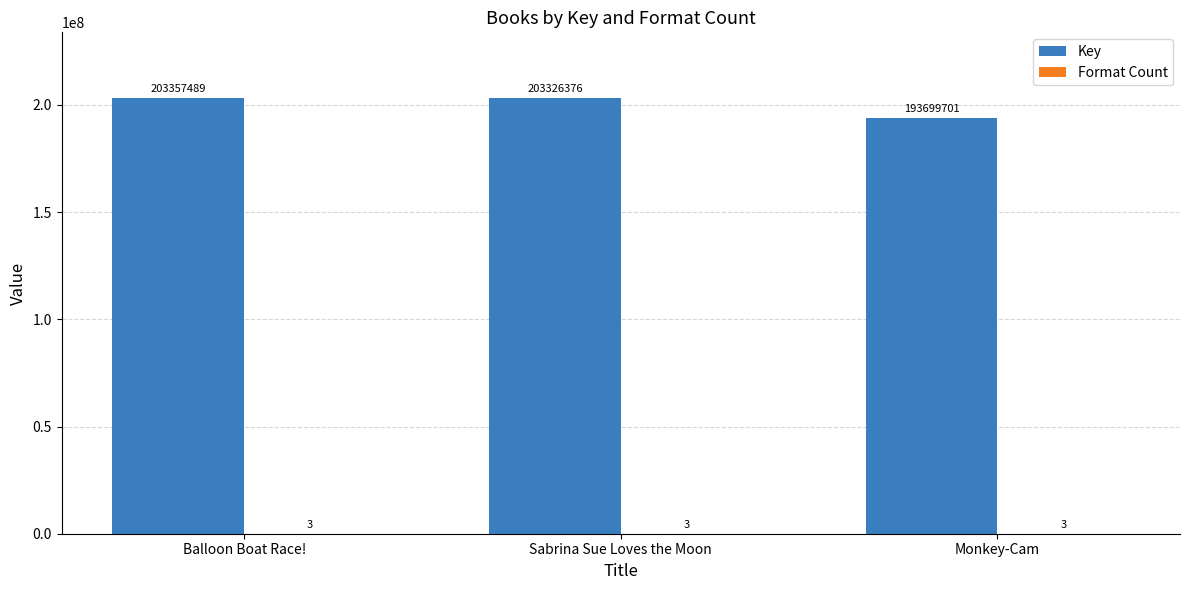

At which category is the sum across all series the highest?

Balloon Boat Race!